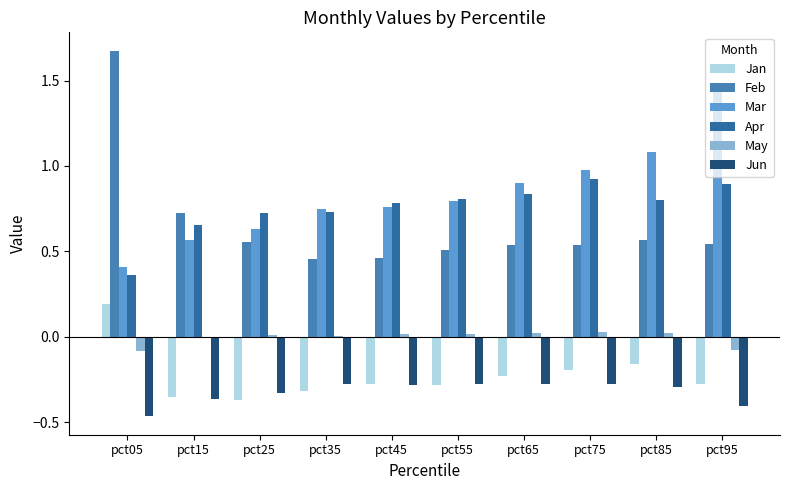

What is the difference between the highest and lowest values at pct15?

1.1